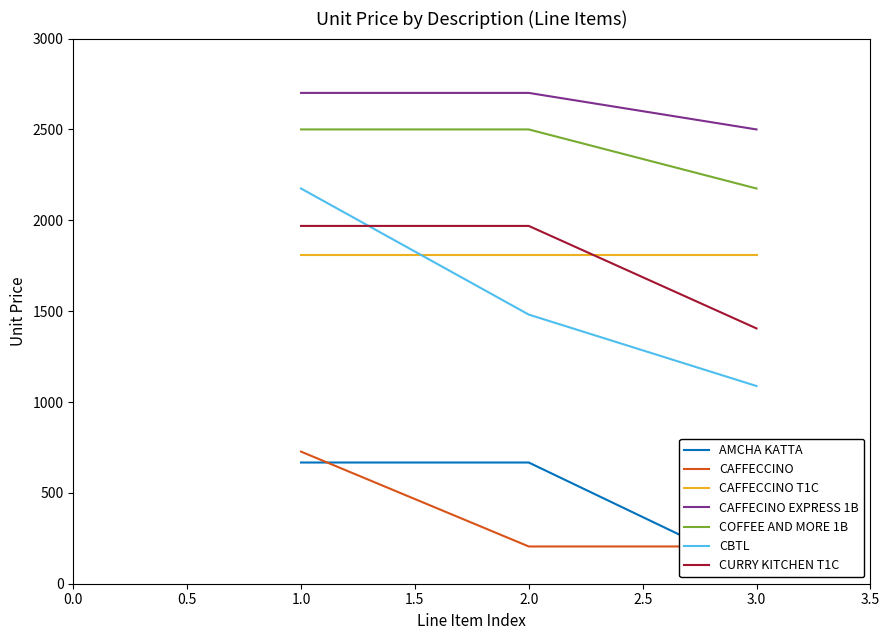

Does the chart have visible grid lines?

No